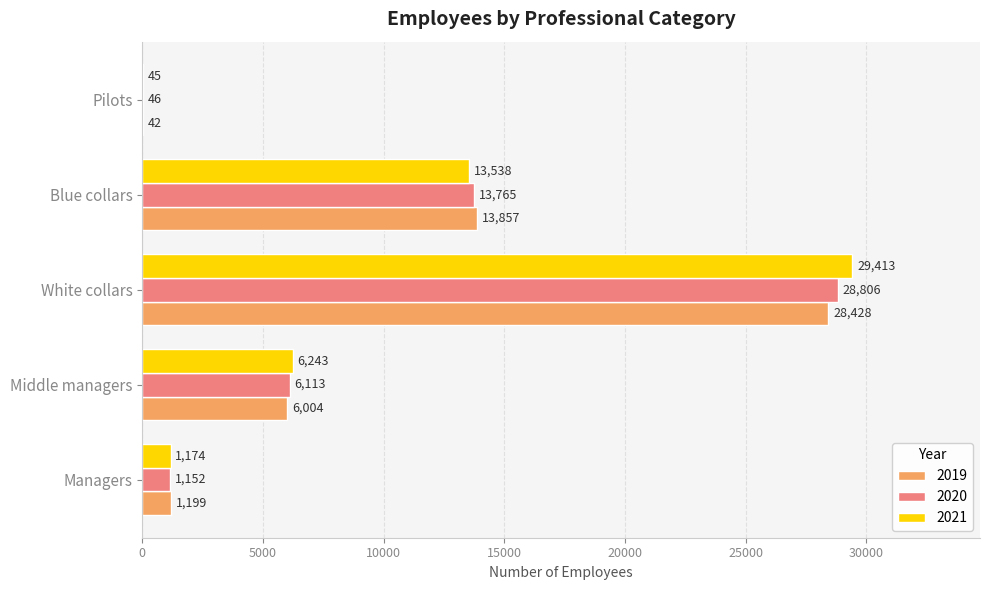

Is the value of 2019 at Managers greater than the value of 2020 at Middle managers?

No